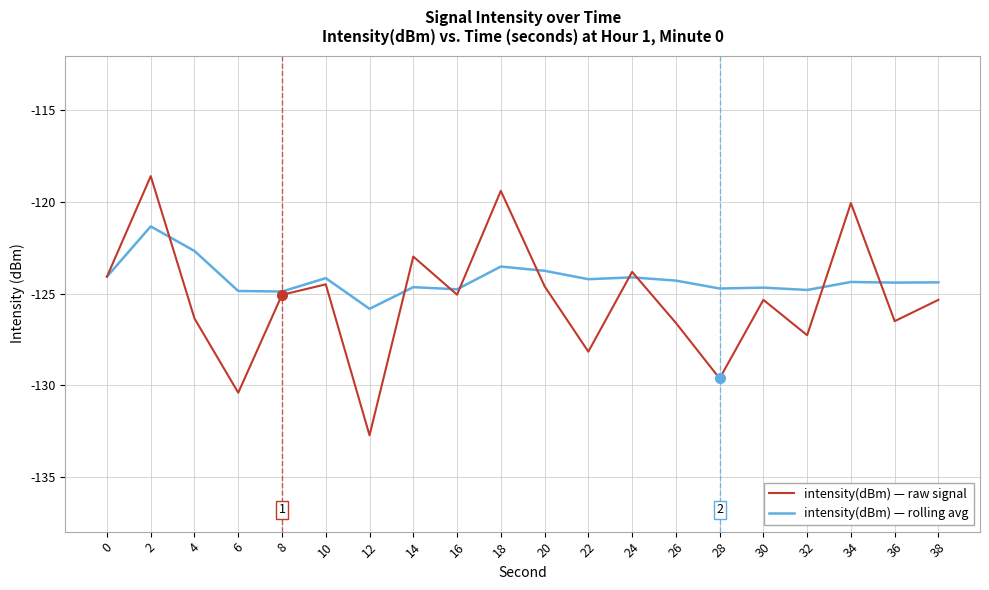

Rank the series by their maximum value, from lowest to highest.

intensity(dBm) — rolling avg, intensity(dBm) — raw signal